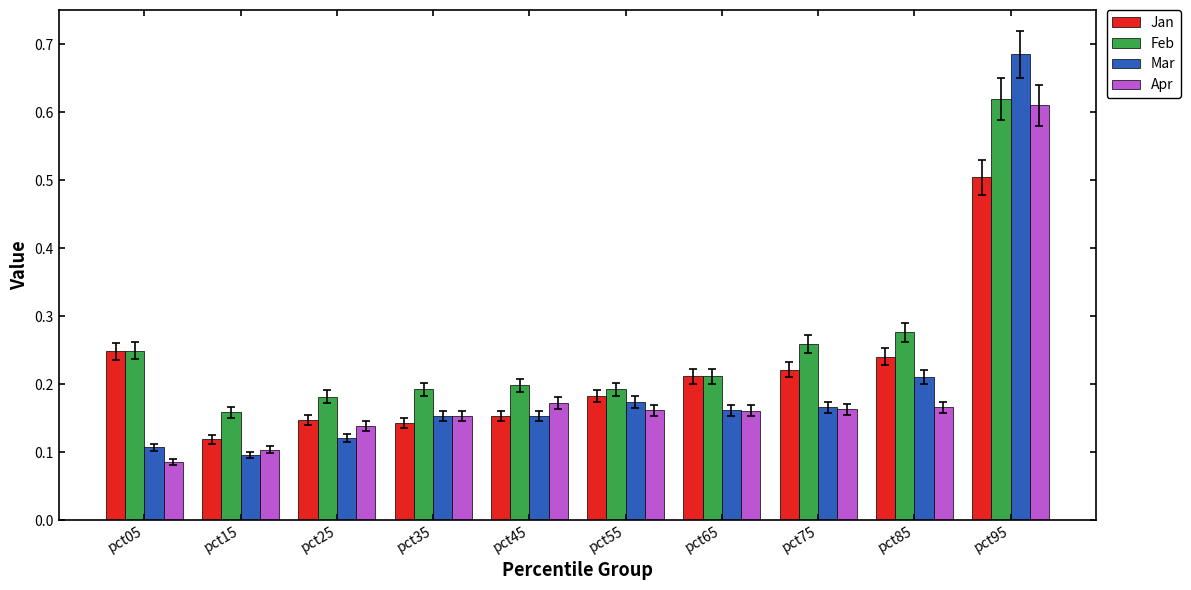

Which label corresponds to the largest value in the chart?

pct95